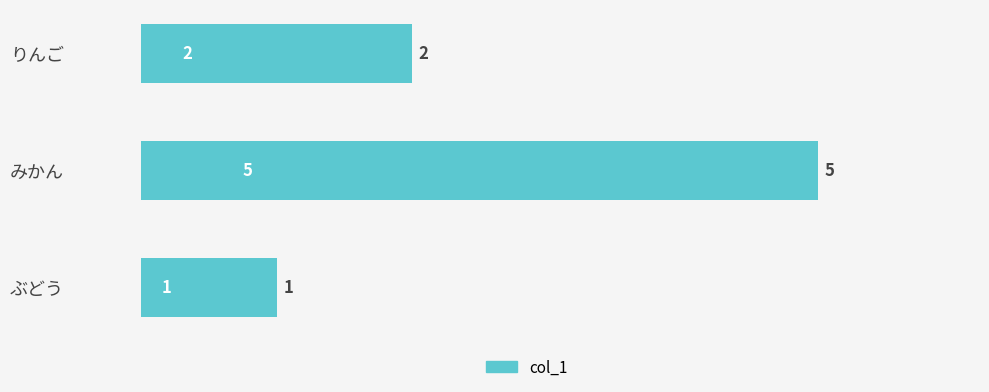

Which category has the highest value across all series?

みかん